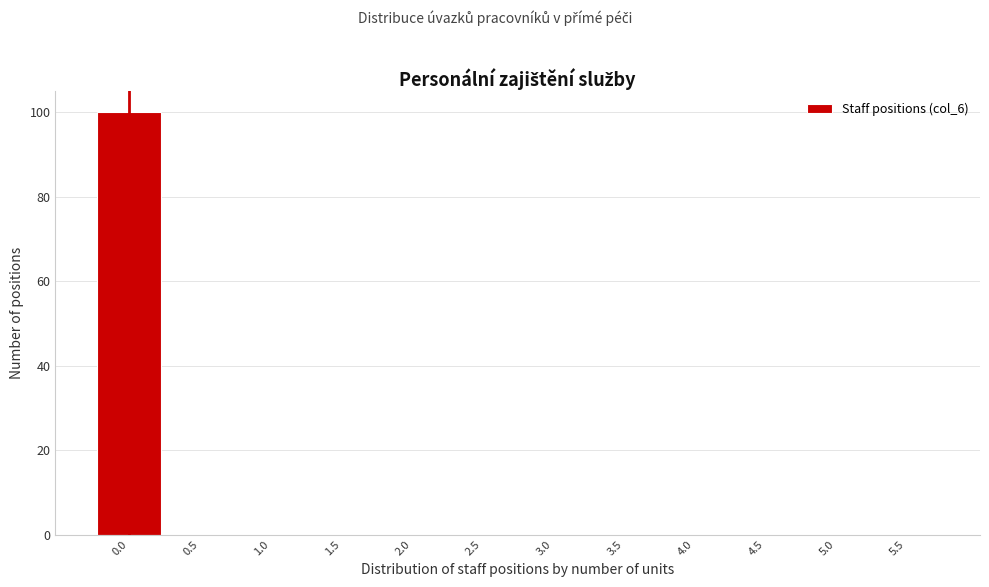

Reading right to left, what are all the values shown in this chart?

5.5=0	5.0=0	4.5=0	4.0=0	3.5=0	3.0=0	2.5=0	2.0=0	1.5=0	1.0=0	0.5=0	0.0=100